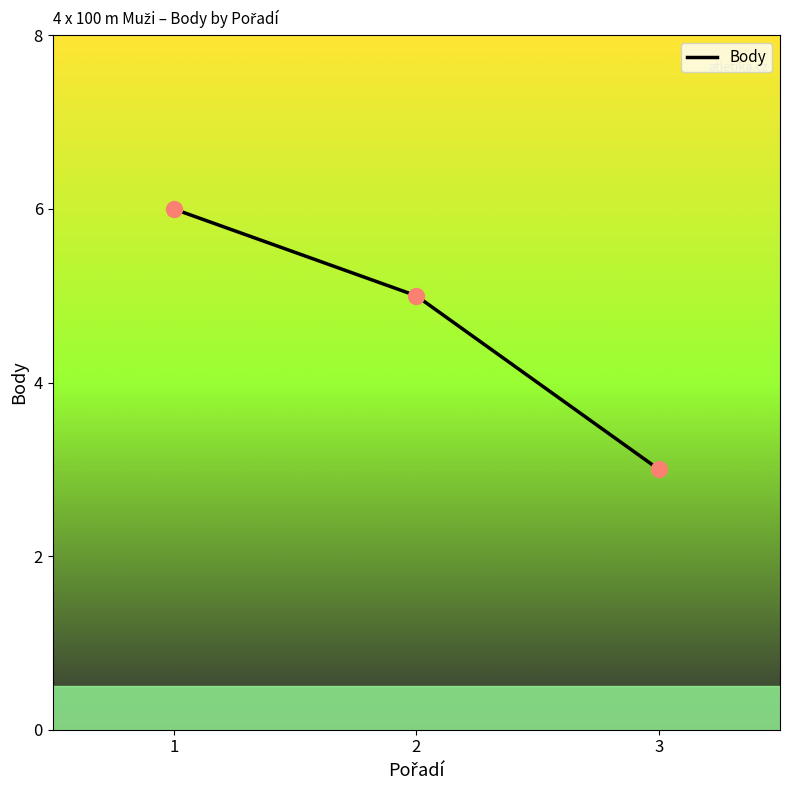

Approximately how many times larger is the value at 2 compared to 3?

1.7